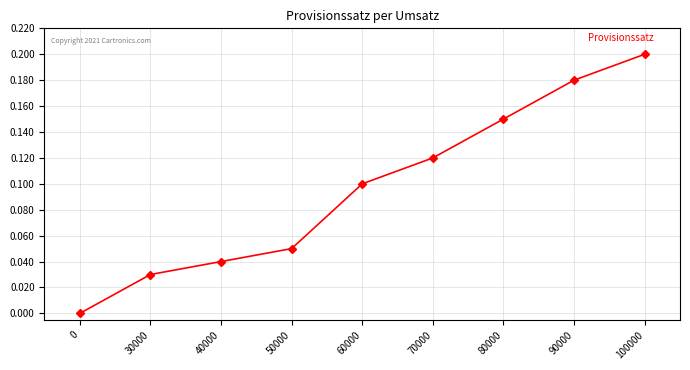

Between 30000 and 90000, which is larger?

90000